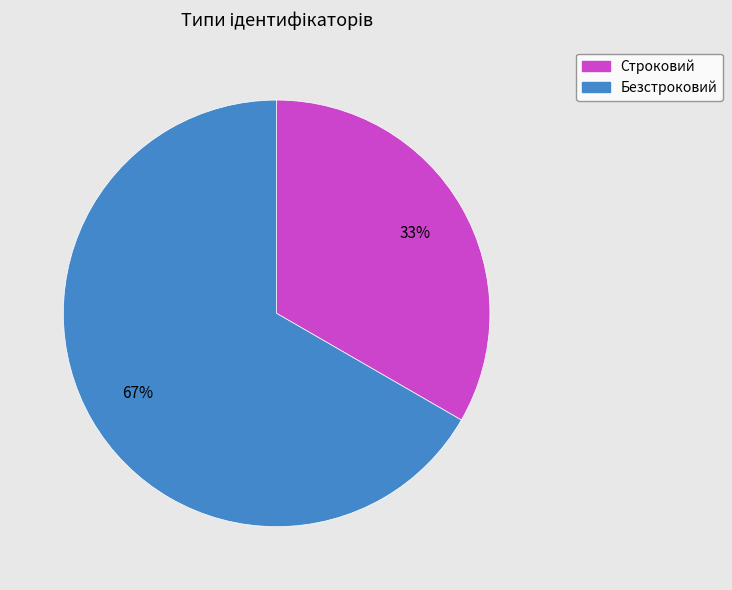

To the nearest percent, what portion does Строковий represent?

33%